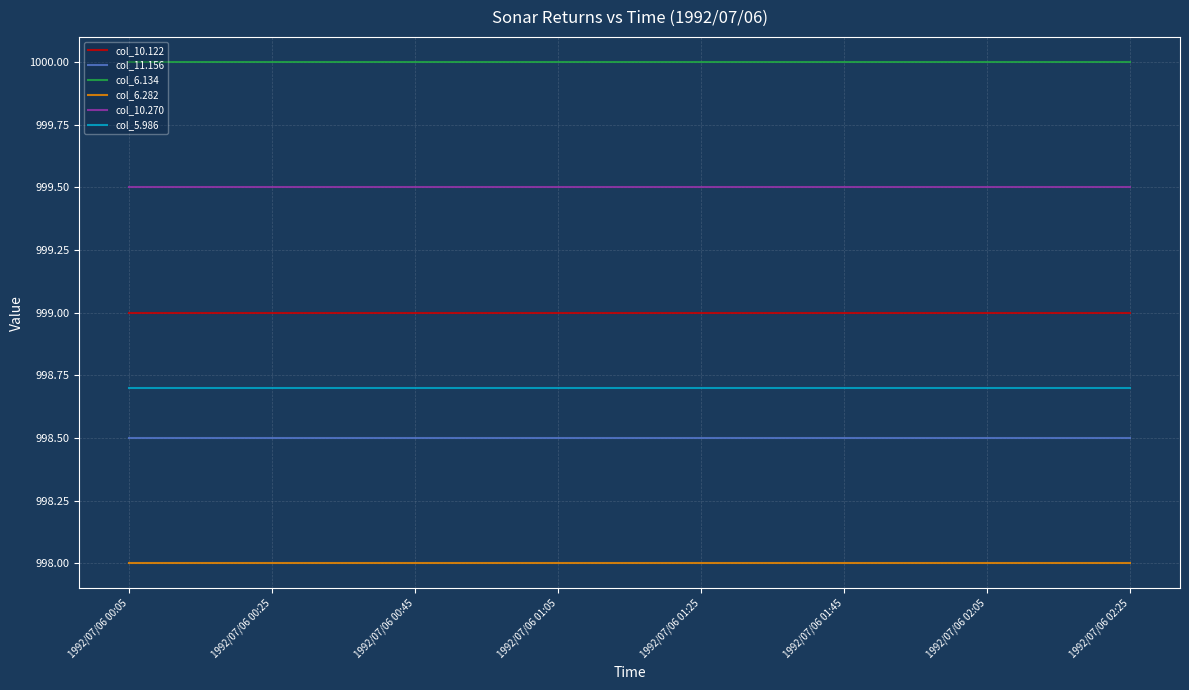

List the series in order of their peak value, highest first.

col_6.134, col_10.270, col_10.122, col_5.986, col_11.156, col_6.282